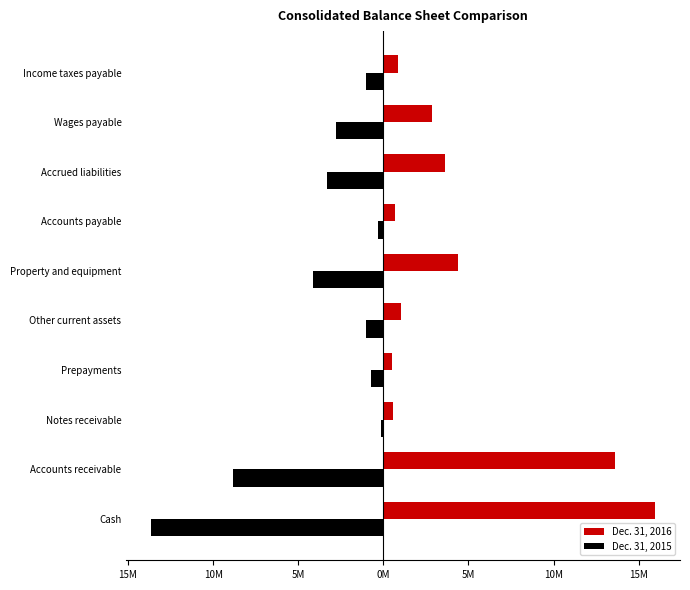

What are all the series names shown in the legend?

Dec. 31, 2016, Dec. 31, 2015